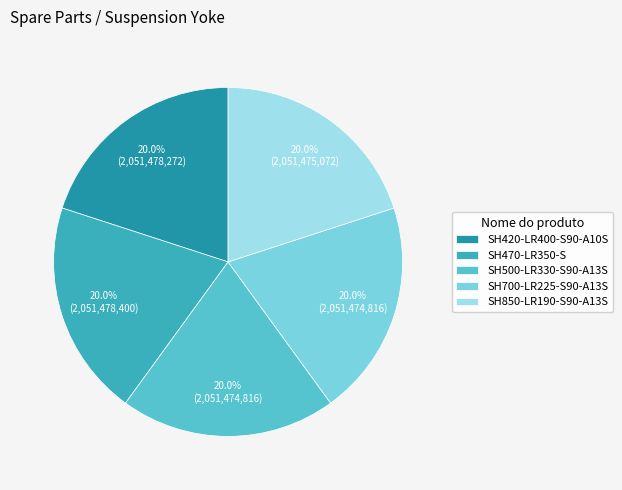

Count the number of slices in the pie.

5